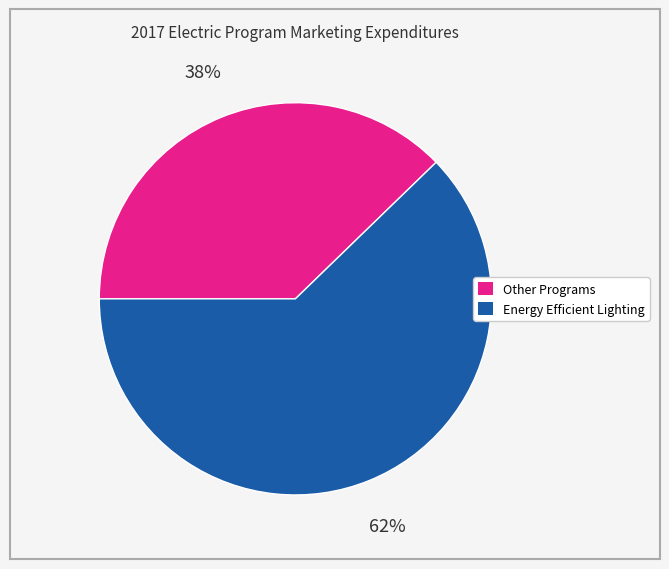

To the nearest percent, what is the average slice percentage?

50%